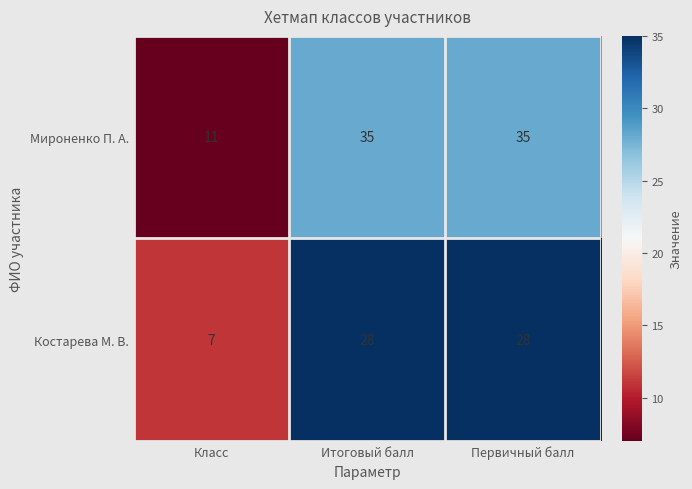

Reading left to right, what are all the values shown in this chart?

Мироненко П. А.: 11	35	35
Костарева М. В.: 7	28	28